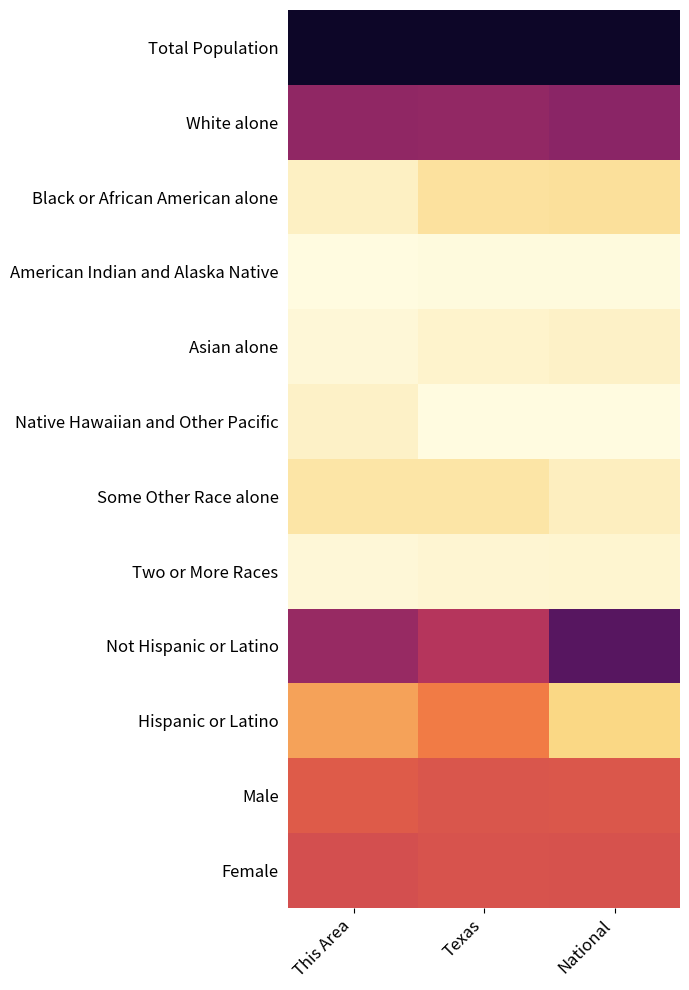

Which label corresponds to the largest value in the chart?

Texas